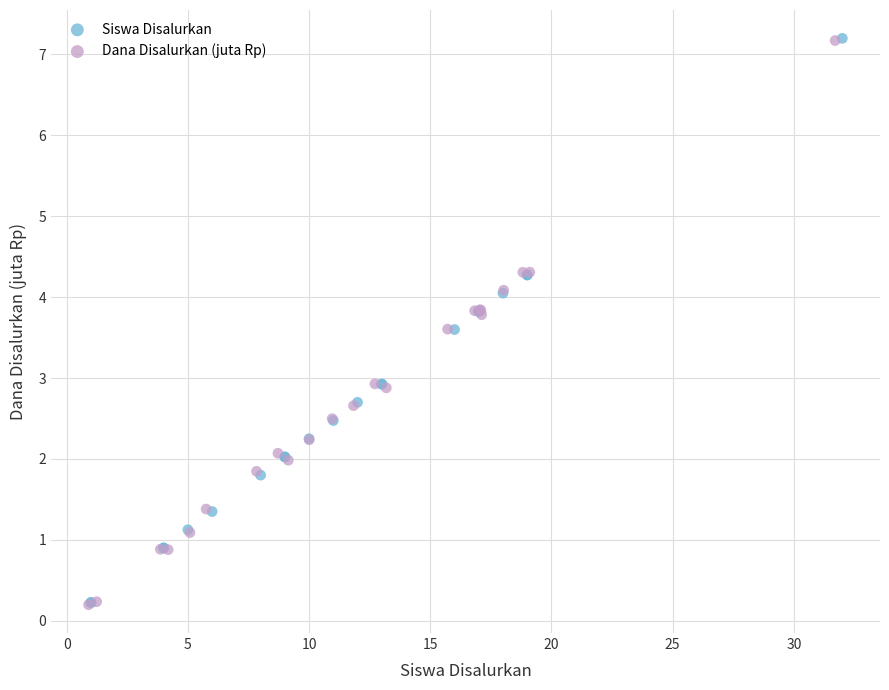

Which series has the widest spread of Y values?

Siswa Disalurkan